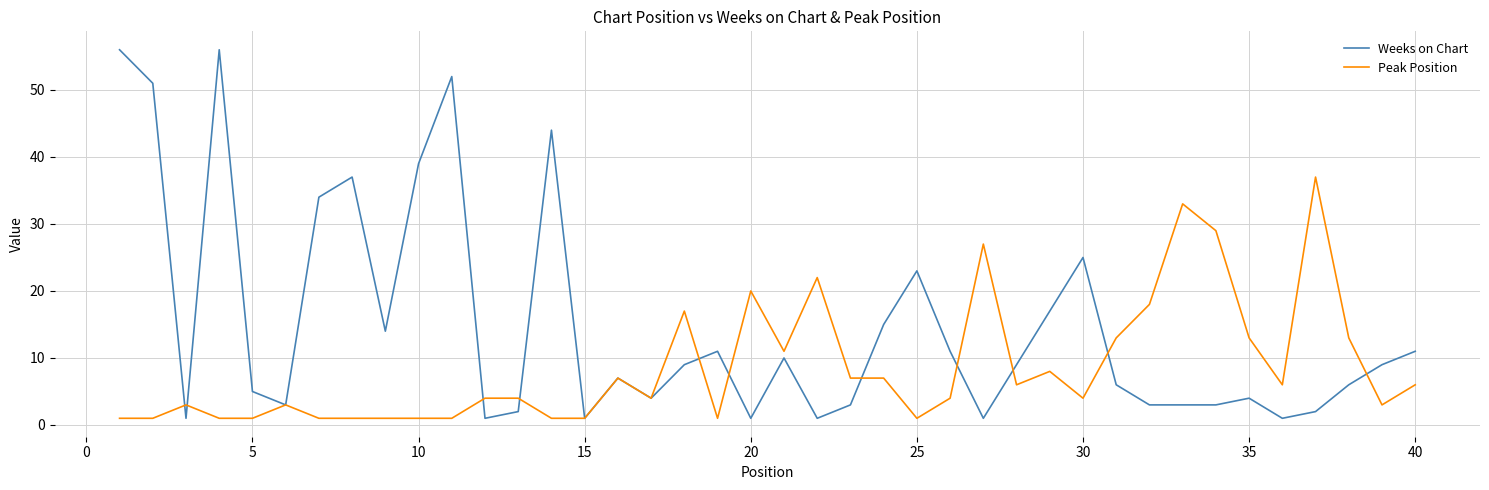

In Weeks on Chart, how many points are higher than both neighbors (excluding endpoints)?

10